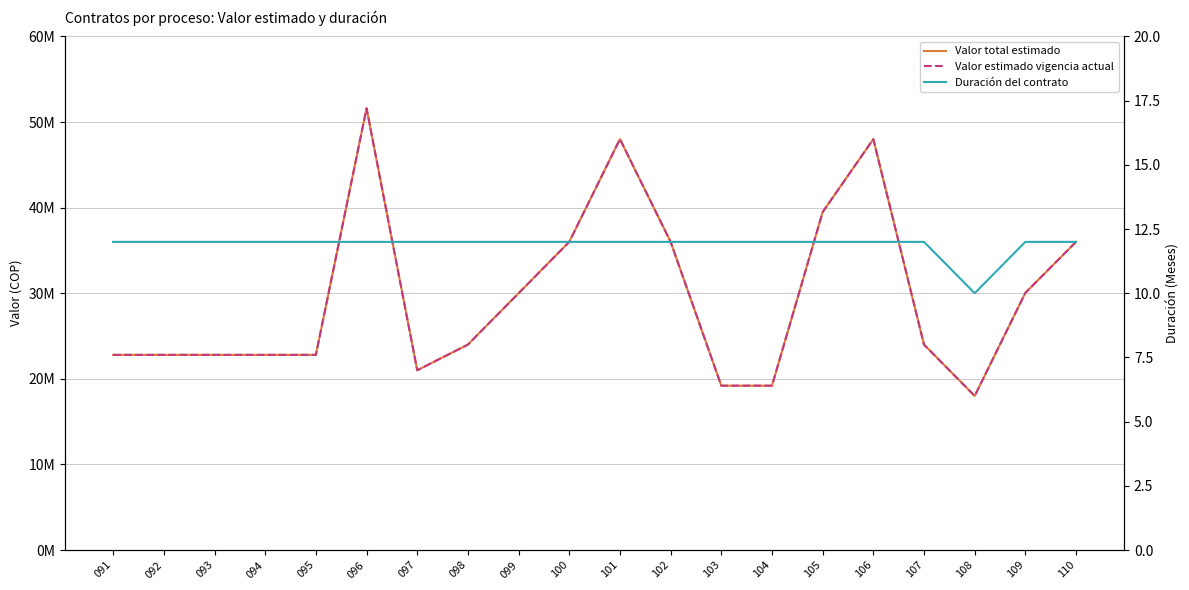

What is the value of the Valor estimado vigencia actual point at the 14th from the left?

19200000